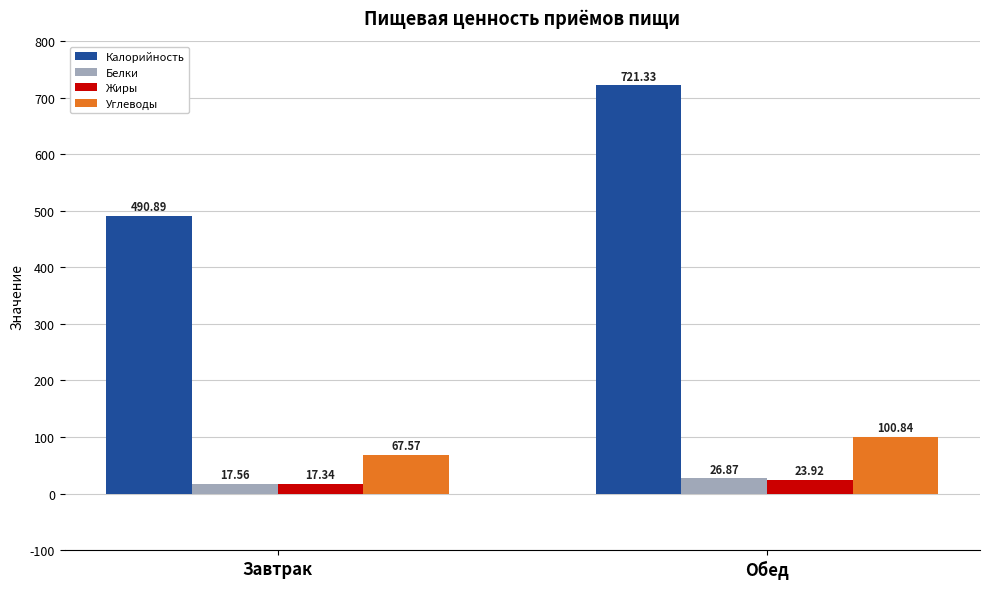

Reading right to left, what are all the values shown in this chart?

Калорийность: Обед=721.3	Завтрак=490.9
Белки: Обед=26.9	Завтрак=17.6
Жиры: Обед=23.9	Завтрак=17.3
Углеводы: Обед=100.8	Завтрак=67.6